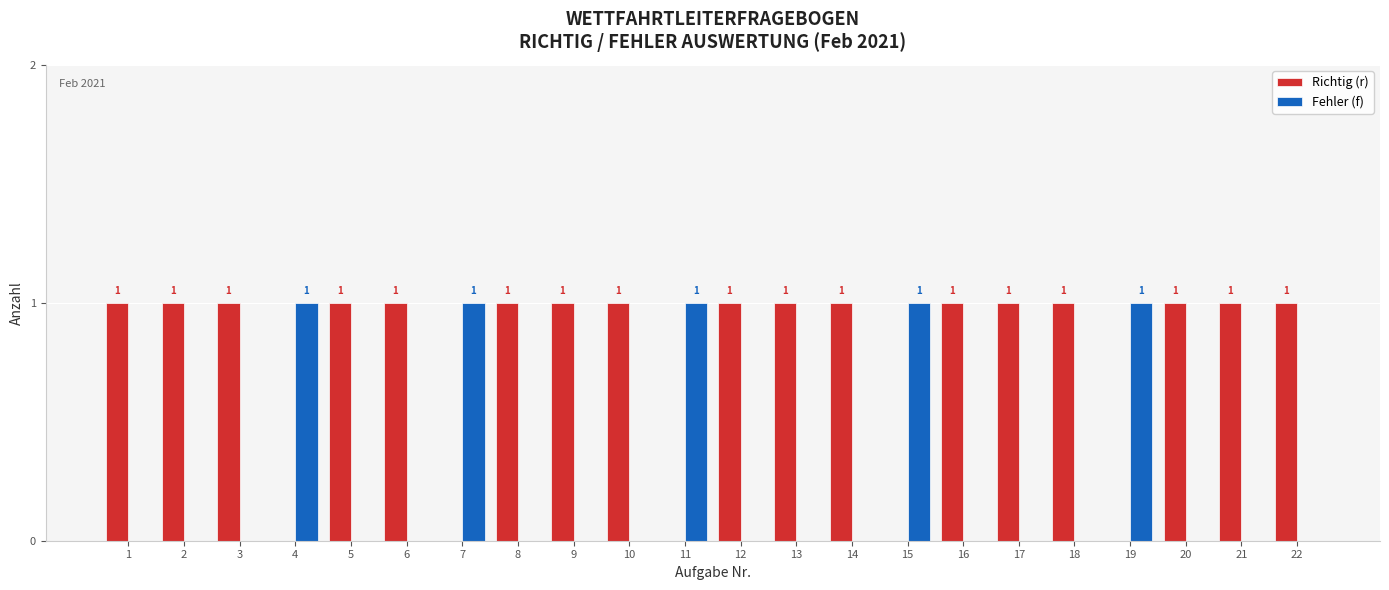

What is the spread (max minus min) of values at 22?

1